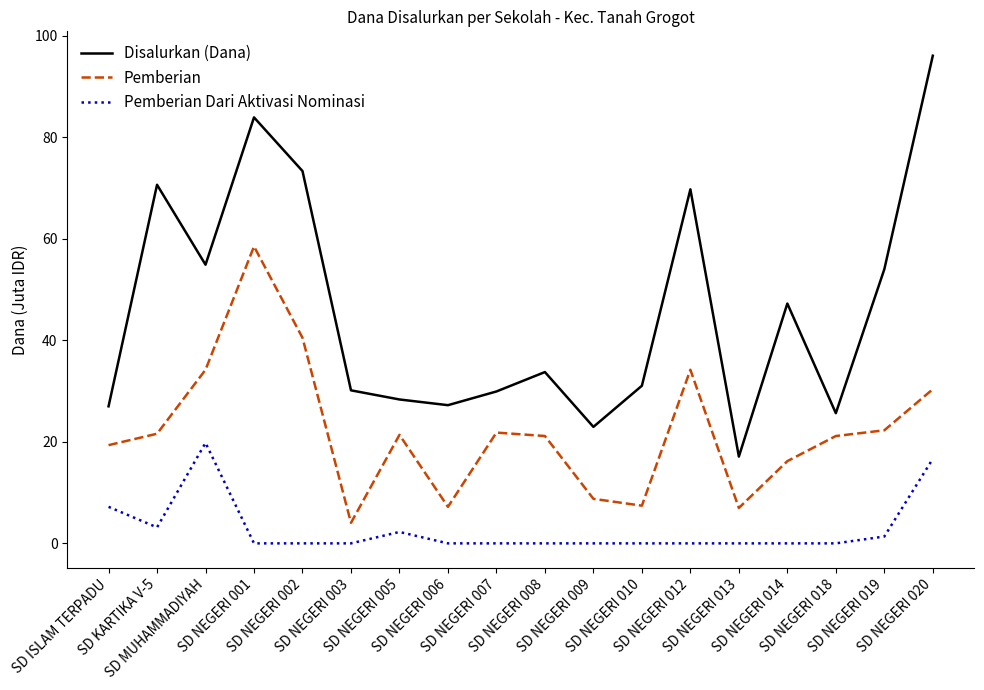

Which series has the largest range (max minus min)?

Disalurkan (Dana)